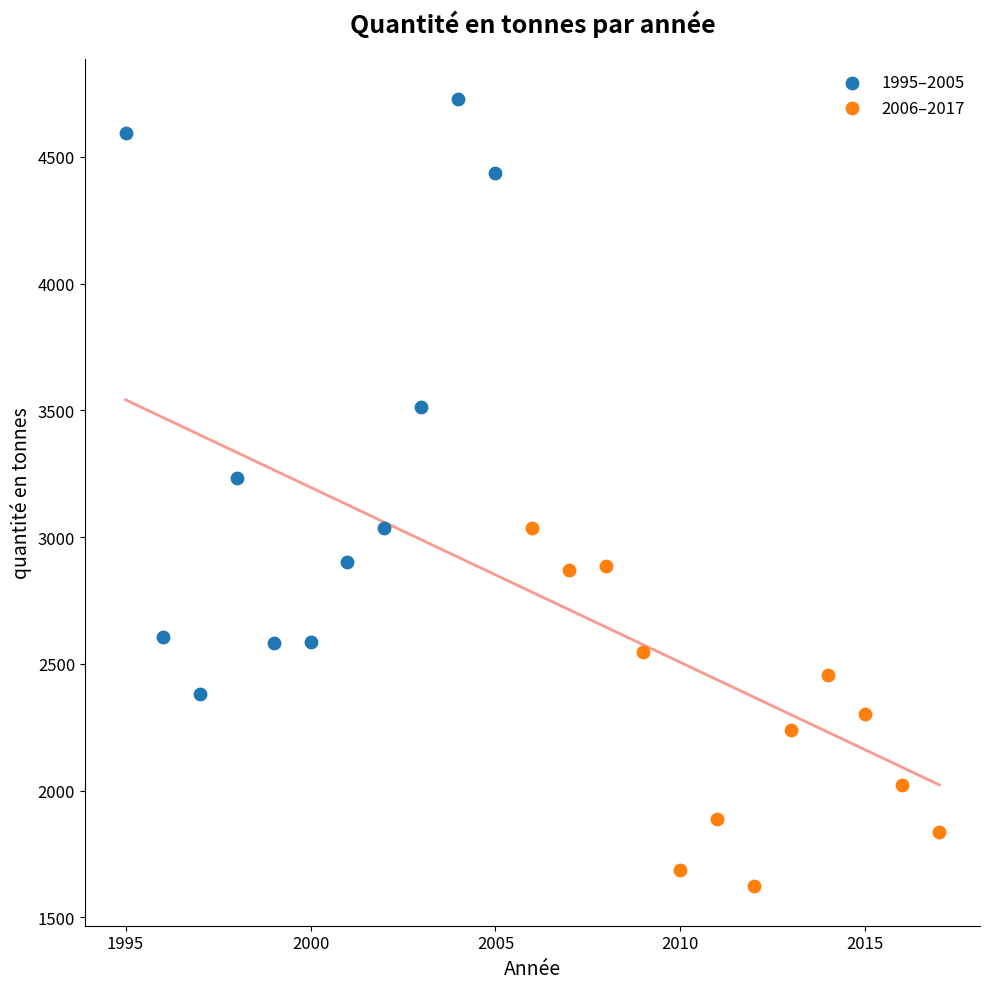

What are all the series names shown in the legend?

1995–2005, 2006–2017